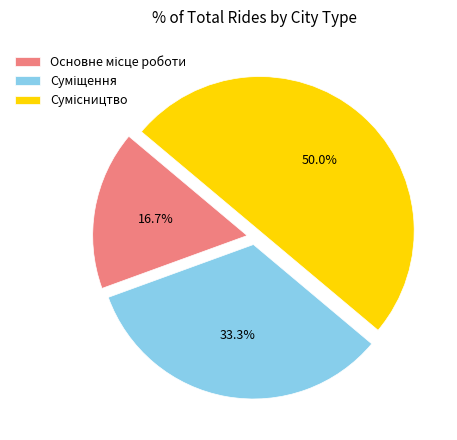

To the nearest percent, what is the average slice percentage?

33%